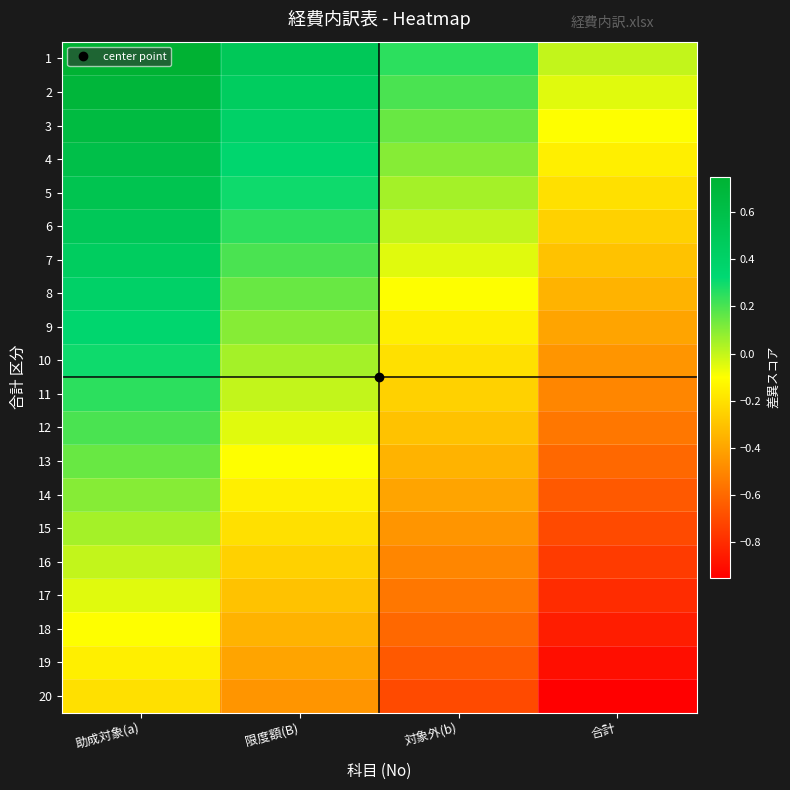

At how many categories does at least one series exceed 0?

3